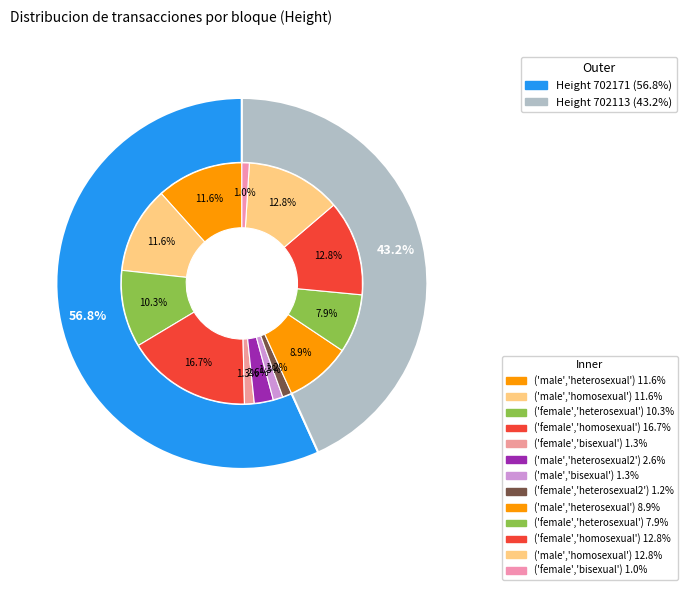

What percentage is the 702113 slice, to the nearest percent?

43%